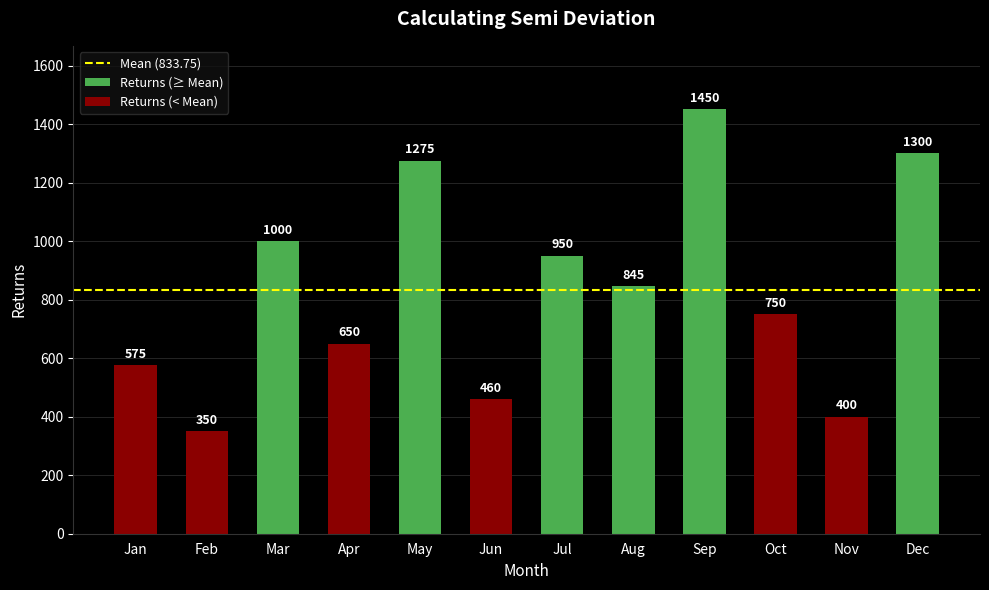

Which has a higher value, Aug or May?

May